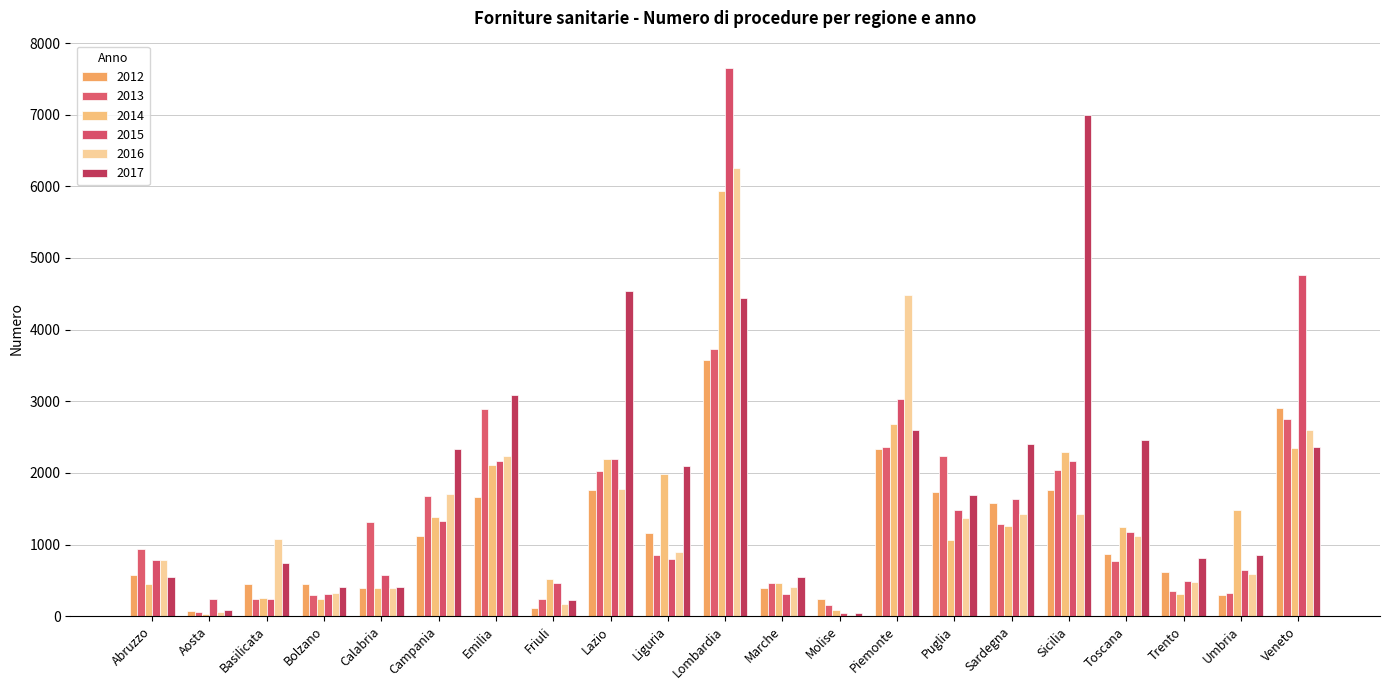

The value of 2013 at Lombardia is 6263. True or false?

False